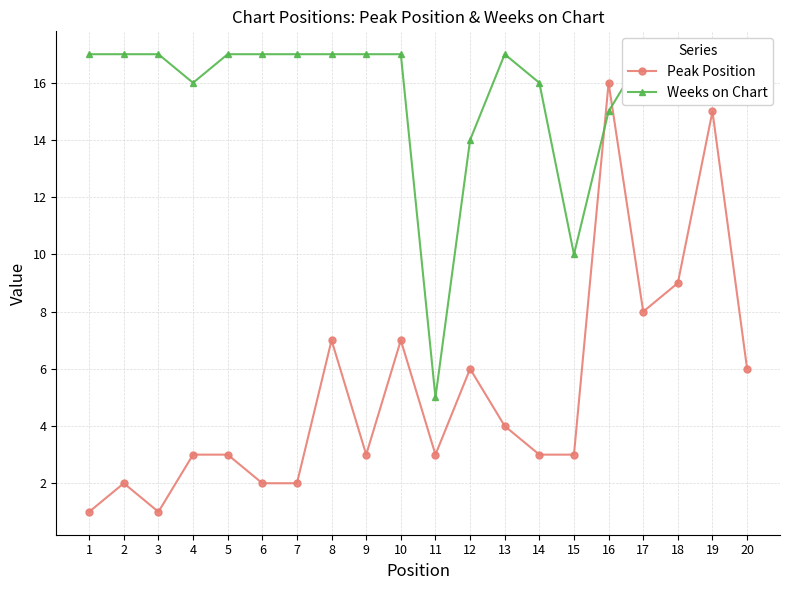

Reading left to right, what are all the values shown in this chart?

Peak Position: 1	2	1	3	3	2	2	7	3	7	3	6	4	3	3	16	8	9	15	6
Weeks on Chart: 17	17	17	16	17	17	17	17	17	17	5	14	17	16	10	15	17	17	16	17